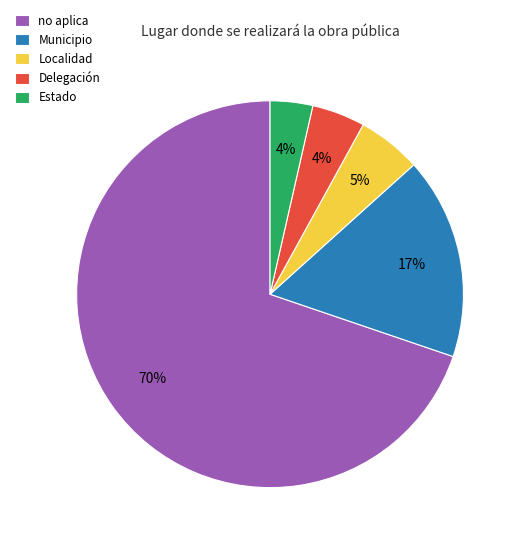

To the nearest percent, what percentage of the pie is Estado?

4%